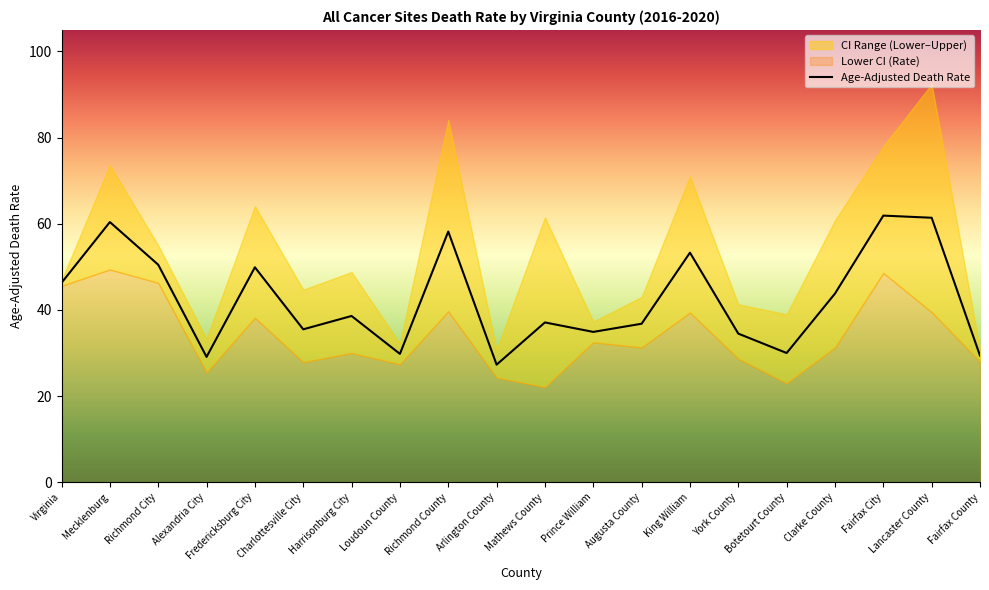

Between Virginia and Lancaster County, which is larger?

Lancaster County